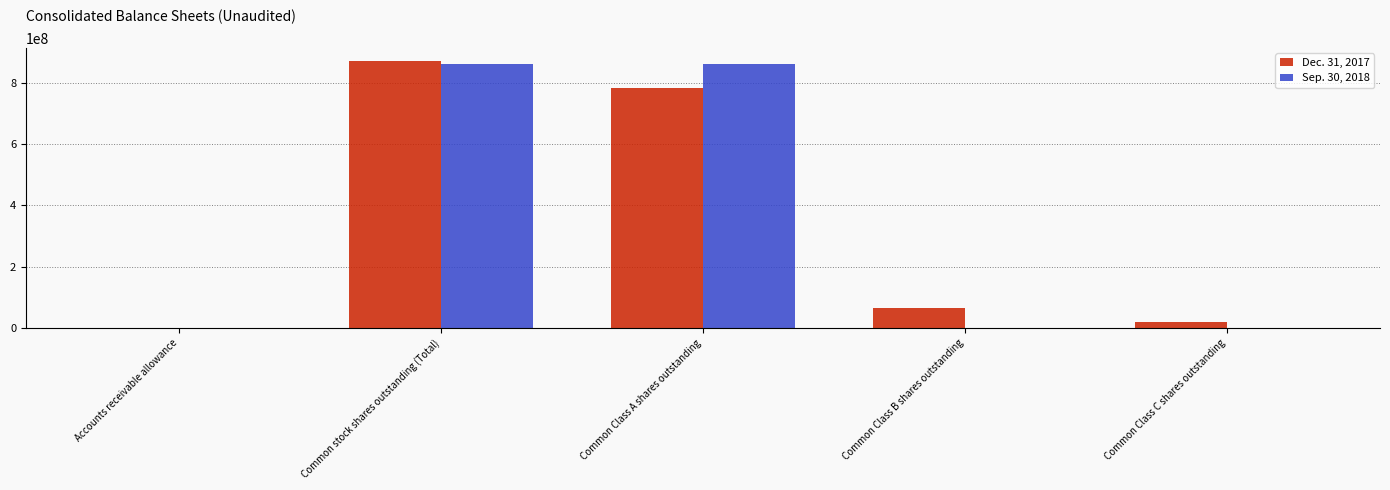

What is the total value across all series at Common stock shares outstanding (Total)?

1732517000